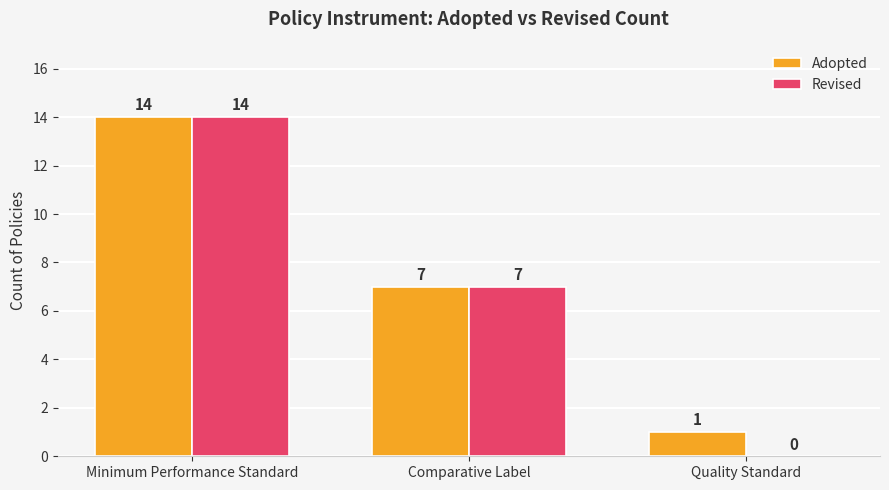

Between Comparative Label and Quality Standard, which series saw the biggest shift?

Revised